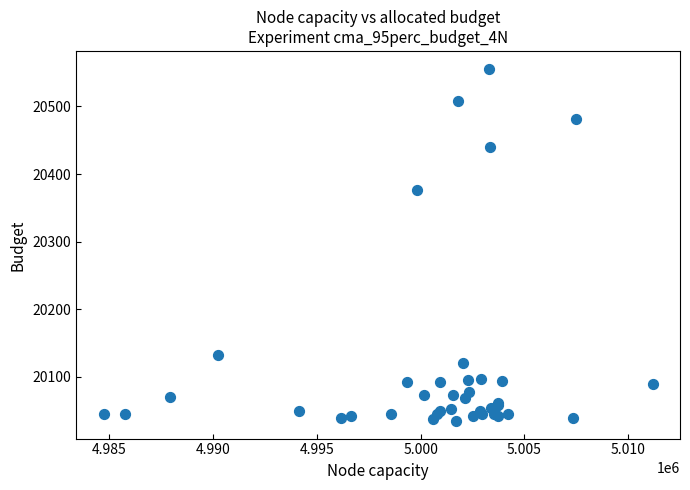

What Y value in the scatter plot is closest to 20295?

20377